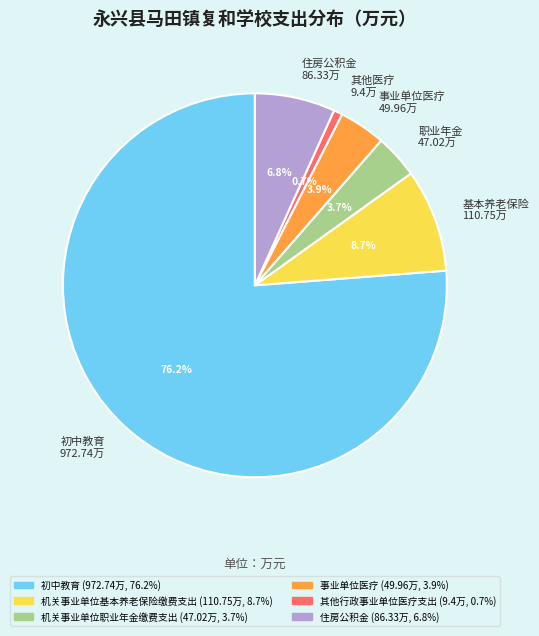

Combined, what portion of the pie is 事业单位医疗 49.96万 and 基本养老保险 110.75万?

12.6%